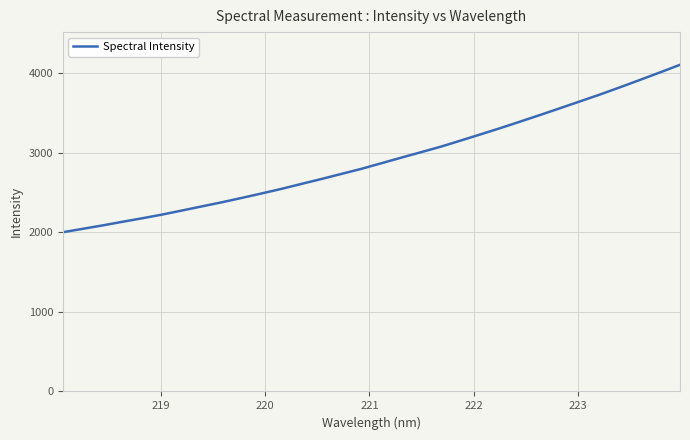

How many lines are shown in the chart?

1